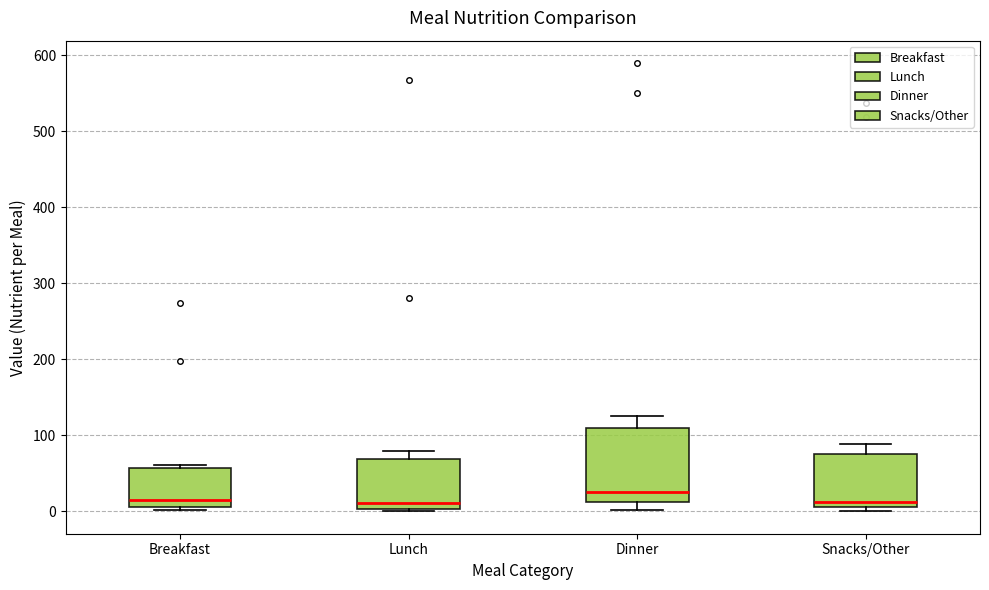

Where is the lower edge of the box for Breakfast on the y-axis? The values are not printed on the chart, so give them approximately, as read against the axis.

10